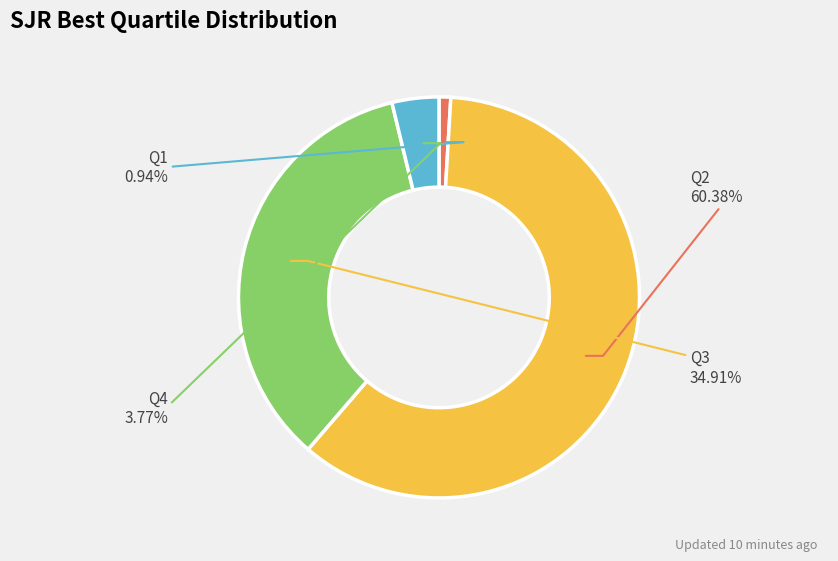

How many slices are in this pie chart?

4